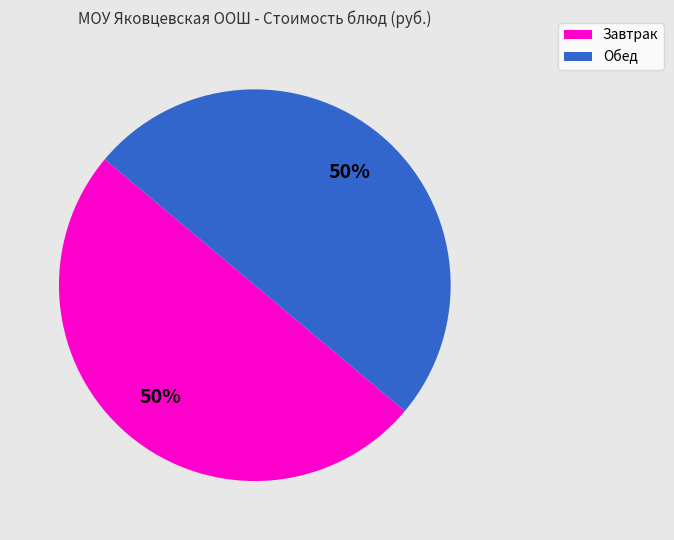

To the nearest percent, what is the average slice percentage?

50%